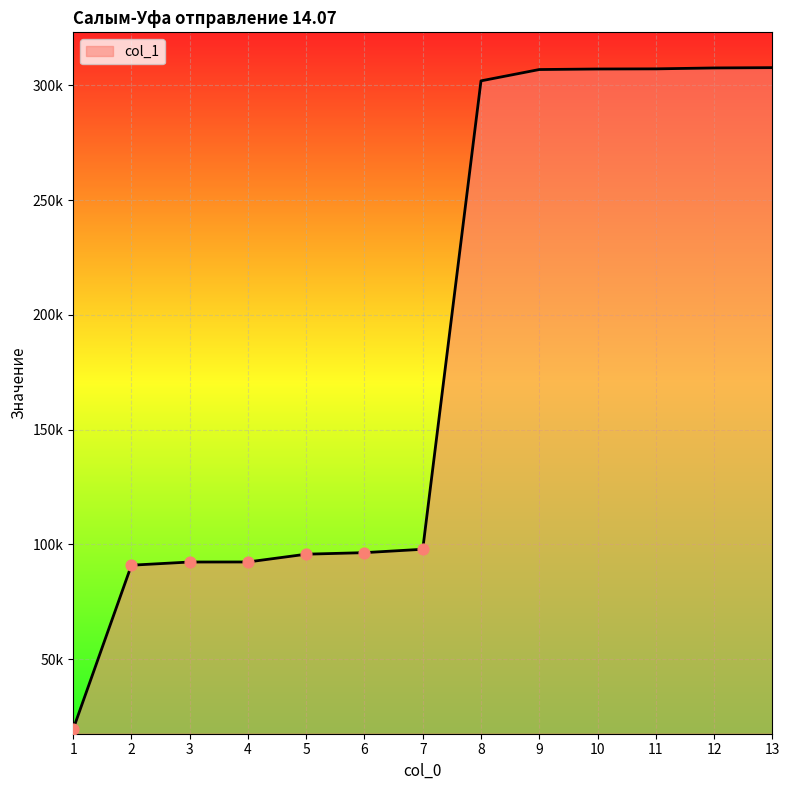

Which has a higher value, 4 or 10?

10